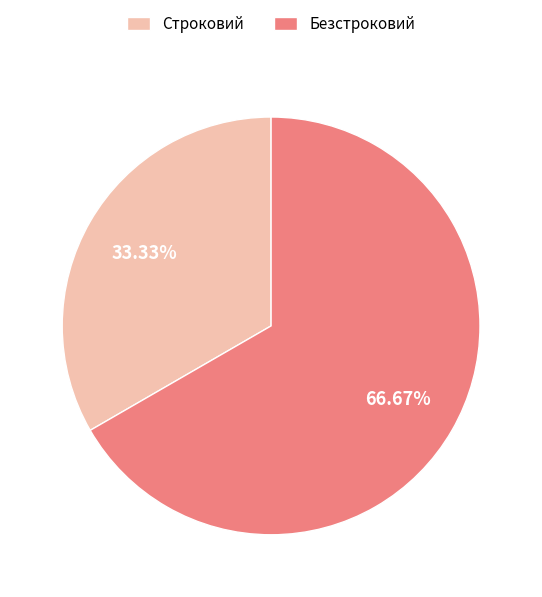

Between Безстроковий and Строковий, which is larger?

Безстроковий